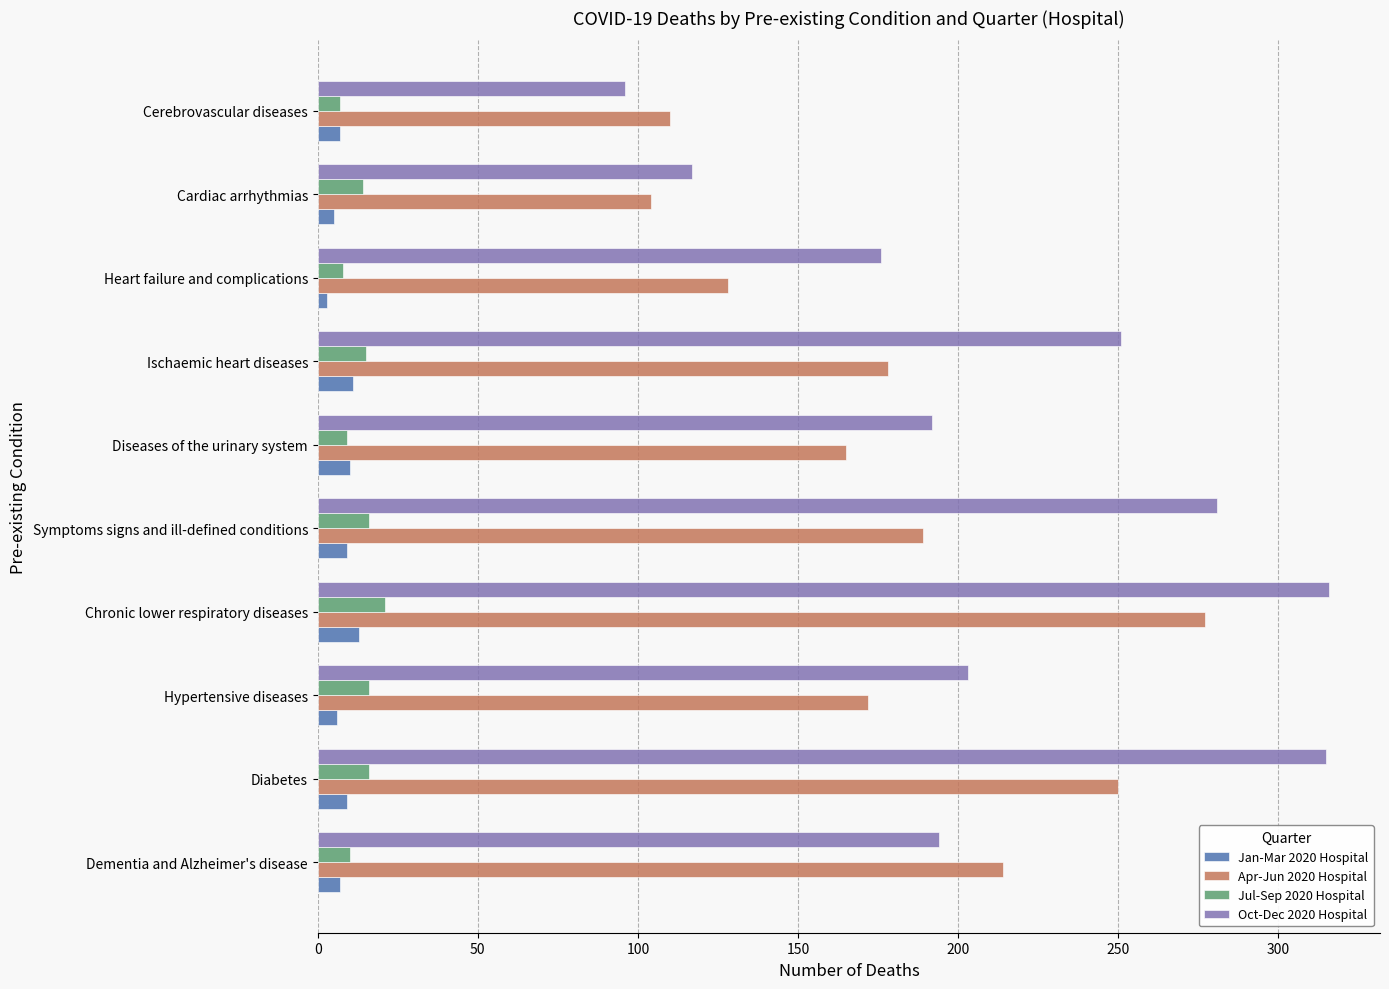

What is the difference between the maximum and minimum values in the Jan-Mar 2020 Hospital series?

10